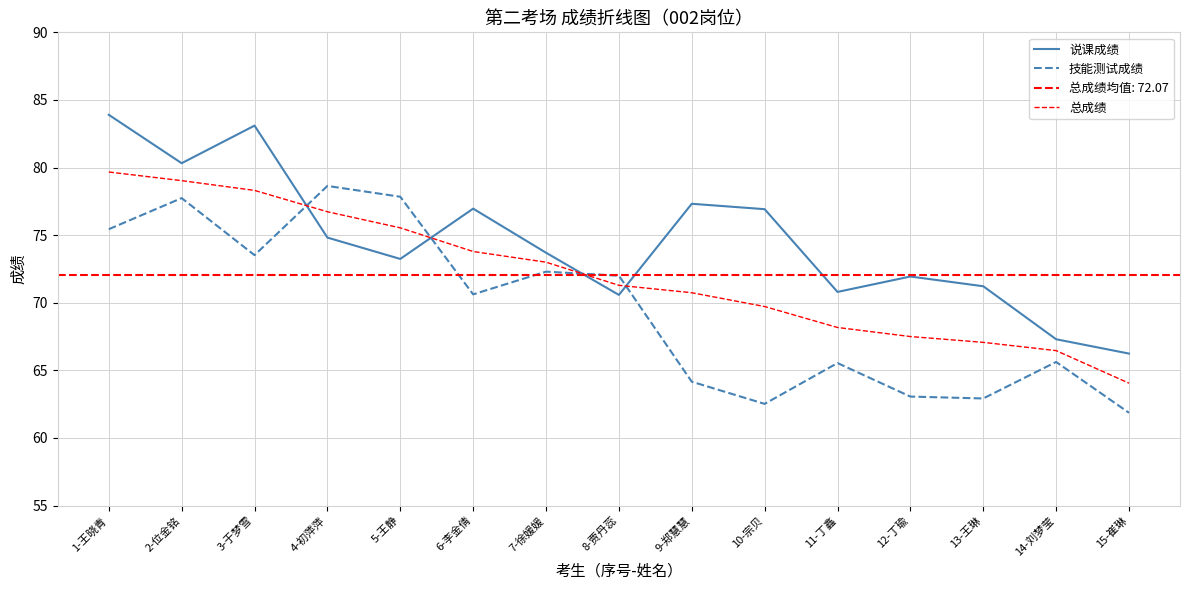

Is the value of 技能测试成绩 at 13-王琳 greater than the value of 说课成绩 at 14-刘梦莹?

No